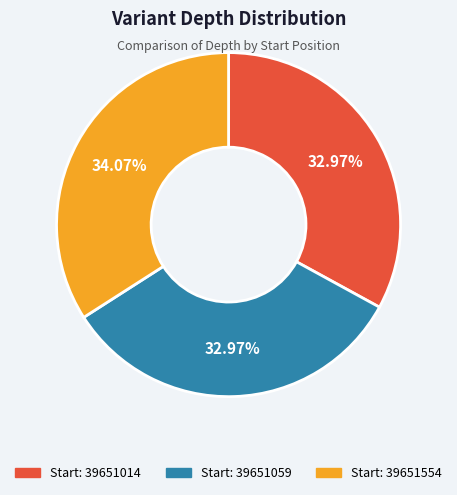

To the nearest percent, what is the difference between the largest and smallest slice percentages?

1%